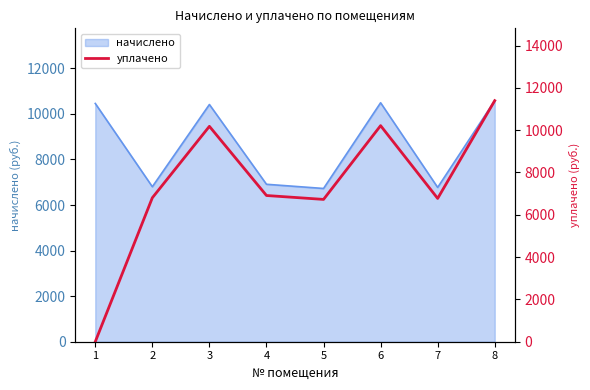

List the labels in order of value, largest first.

8, 6, 3, 4, 2, 7, 5, 1